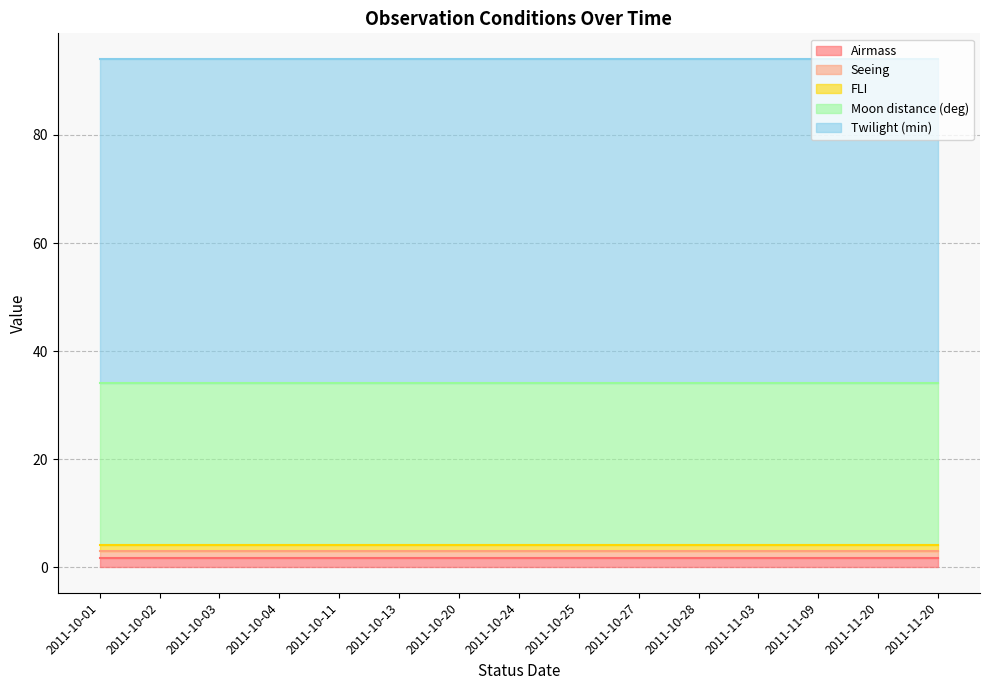

Count the number of data series in this chart.

5